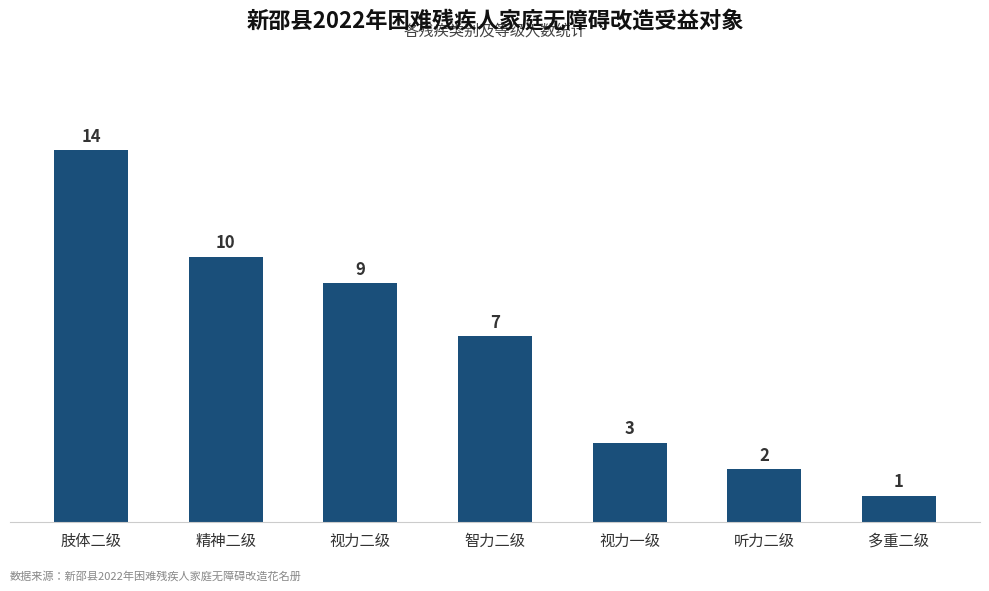

What position from the left is 视力一级?

5